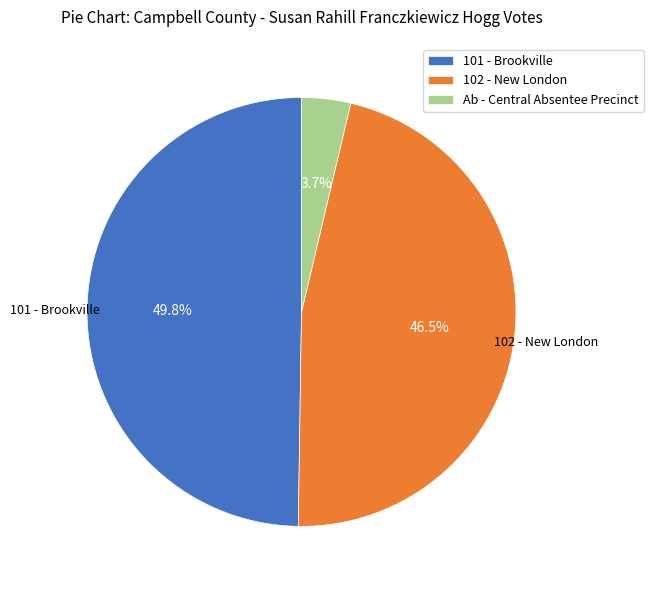

Is there a majority slice in this chart?

No